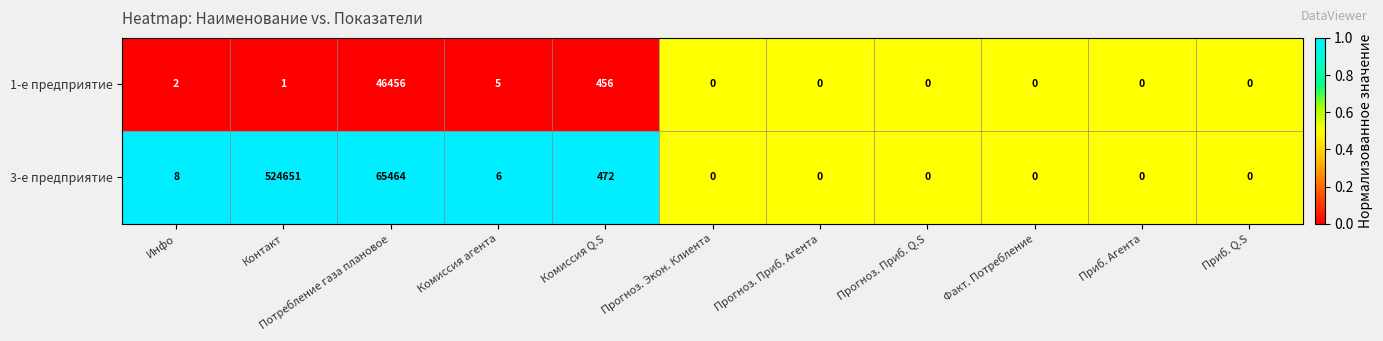

What is the approximate value of 3-е предприятие at Комиссия Q.S, to the nearest 100?

500